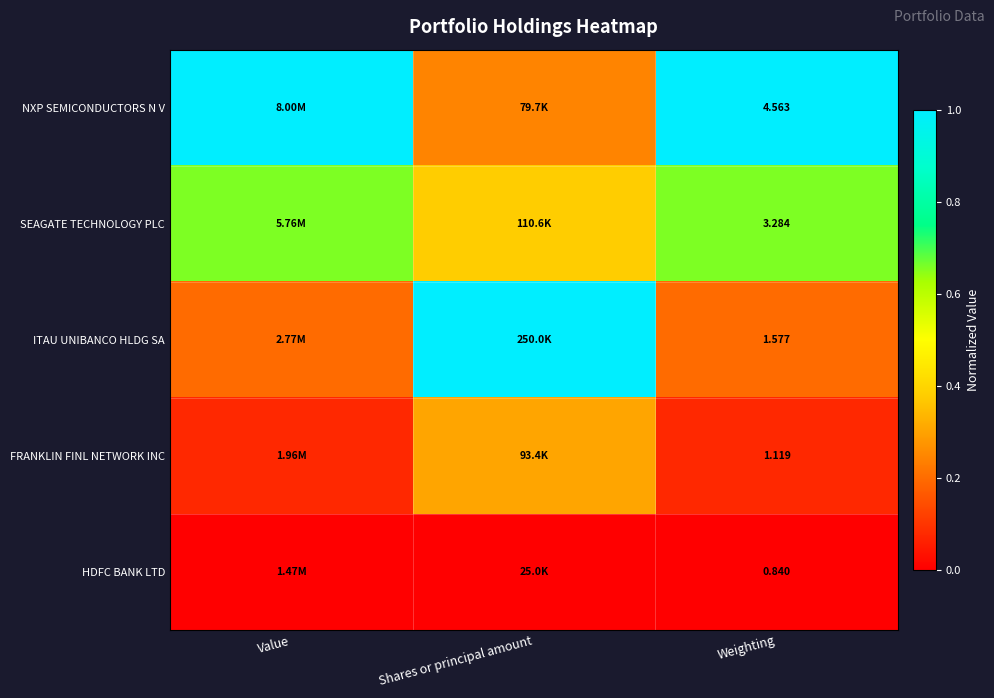

Is the value of FRANKLIN FINL NETWORK INC at Shares or principal amount greater than the value of HDFC BANK LTD at Weighting?

Yes